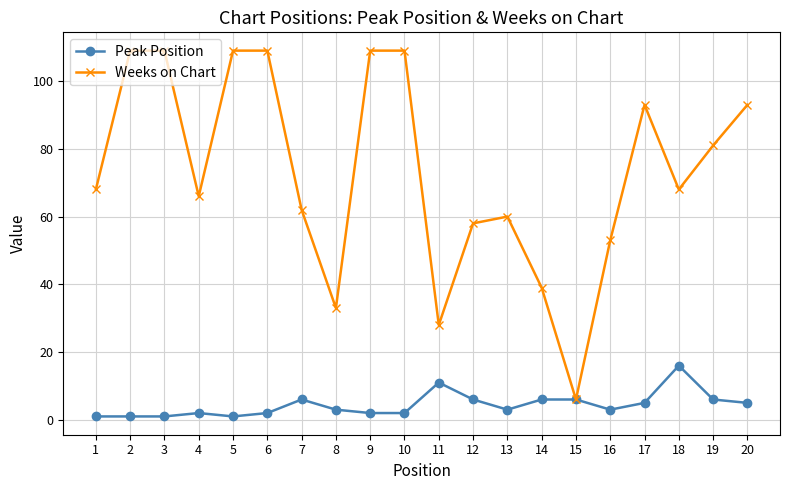

Rank the series at 6 from lowest to highest value.

Peak Position, Weeks on Chart